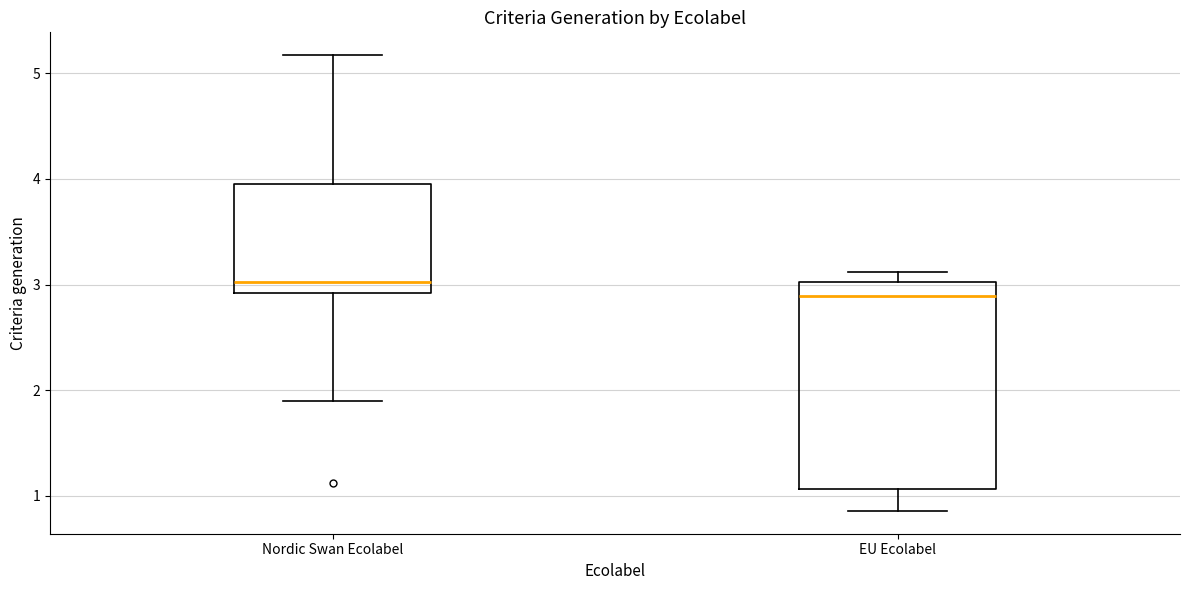

Reading left to right, read every box against the y-axis: the position of its median line, the range the box covers, and the ends of its whiskers. The values are not printed on the chart, so give them approximately, as read against the axis.

Nordic Swan Ecolabel: median 3.0, box 2.9 to 4.0, whiskers 1.9 to 5.2
EU Ecolabel: median 2.9, box 1.1 to 3.0, whiskers 0.9 to 3.1